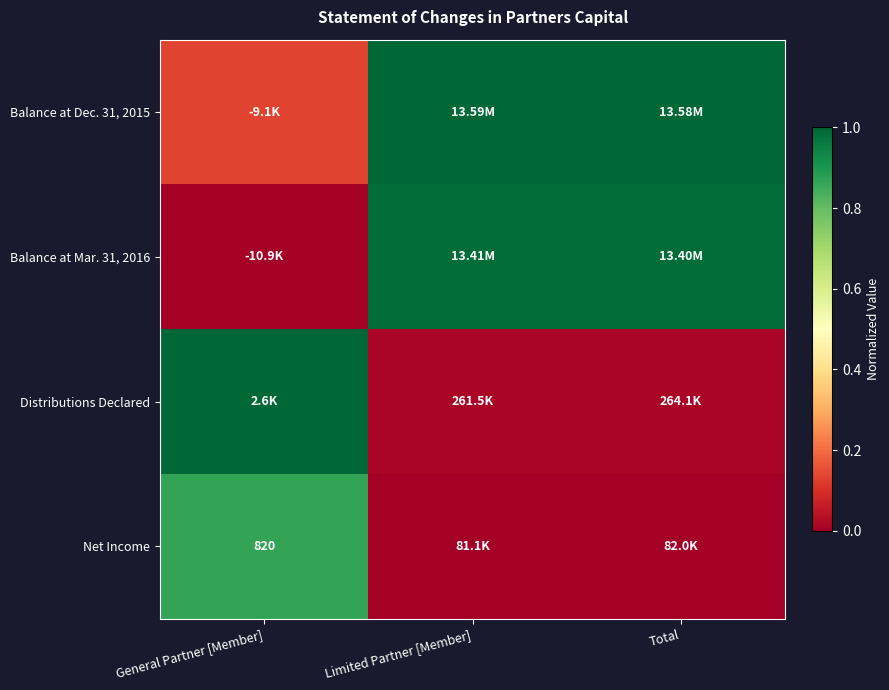

Which series has the widest spread of values?

Balance at Mar. 31, 2016